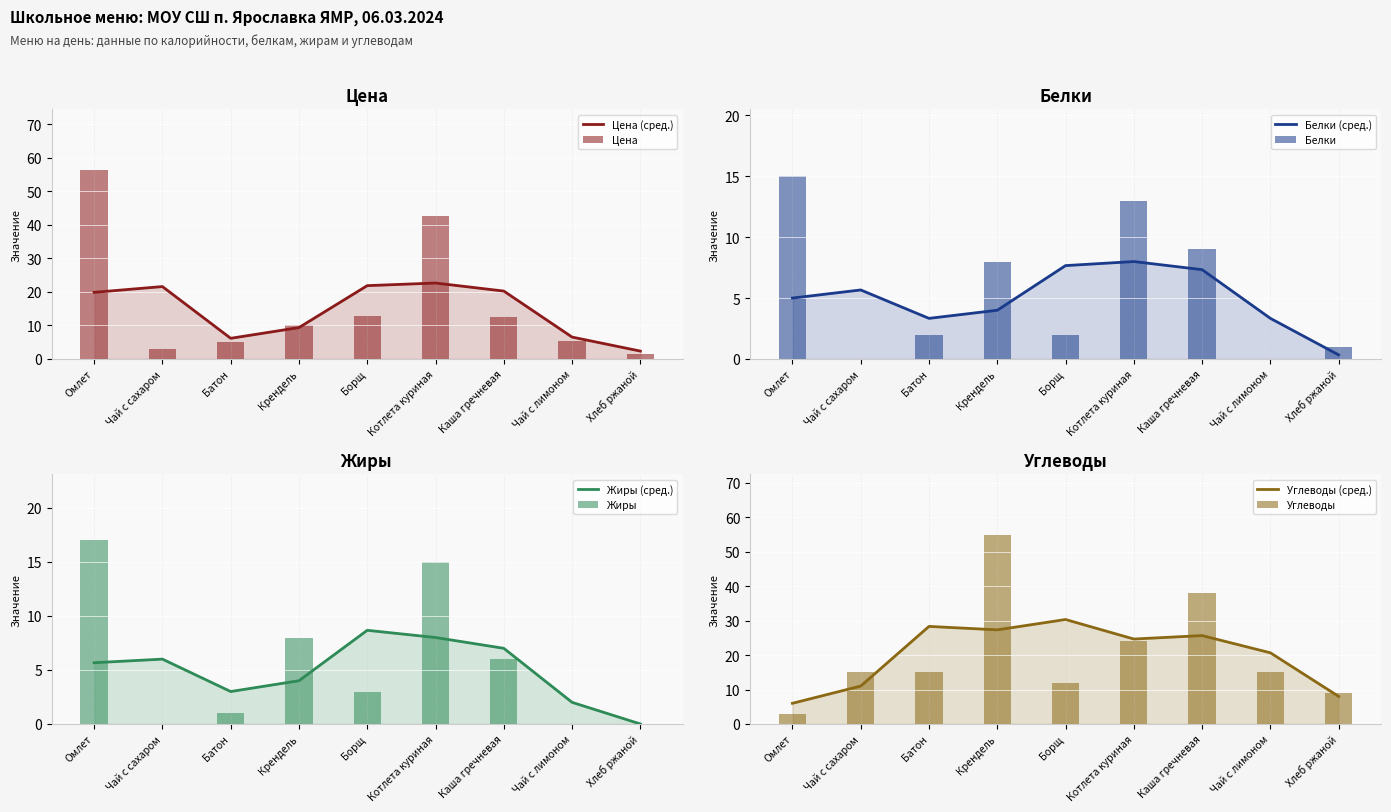

Reading left to right, what are all the values shown in this chart?

Цена: 56.5	3.1	5.2	10.2	12.7	42.7	12.5	5.5	1.5
Белки: 15.0	0.0	2.0	8.0	2.0	13.0	9.0	0.0	1.0
Жиры: 17.0	0.0	1.0	8.0	3.0	15.0	6.0	0.0	0.0
Углеводы: 3.0	15.0	15.0	55.0	12.0	24.0	38.0	15.0	9.0